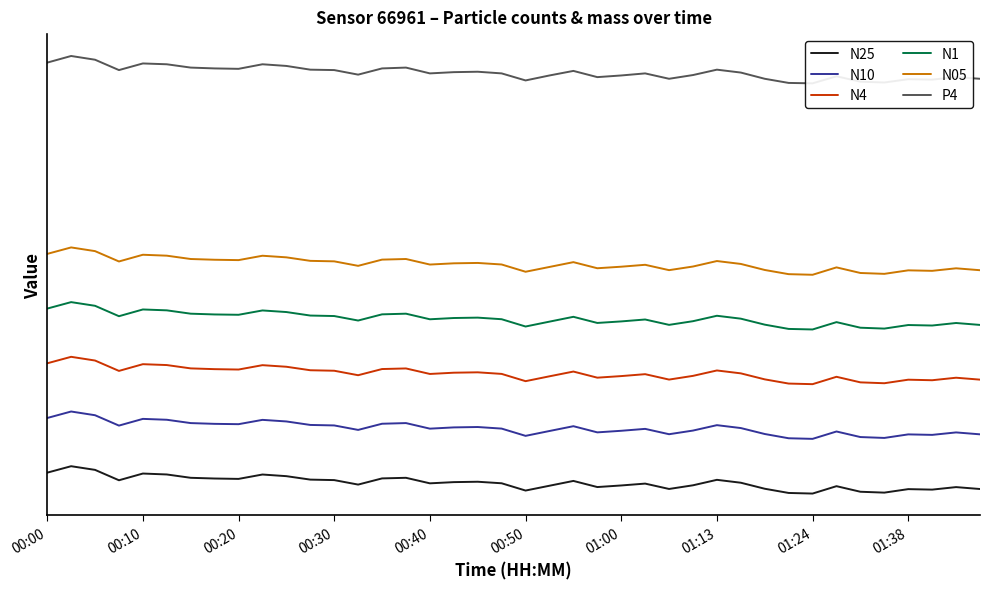

True or false: P4 and N4 cross at least once.

False